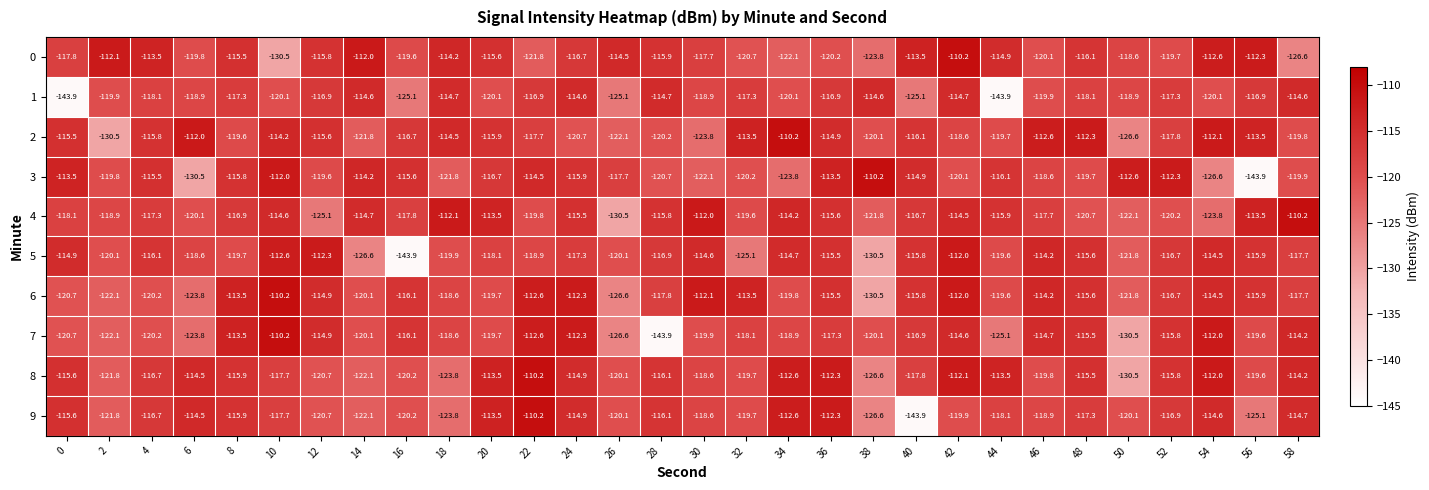

What is the smallest value displayed?

-143.9